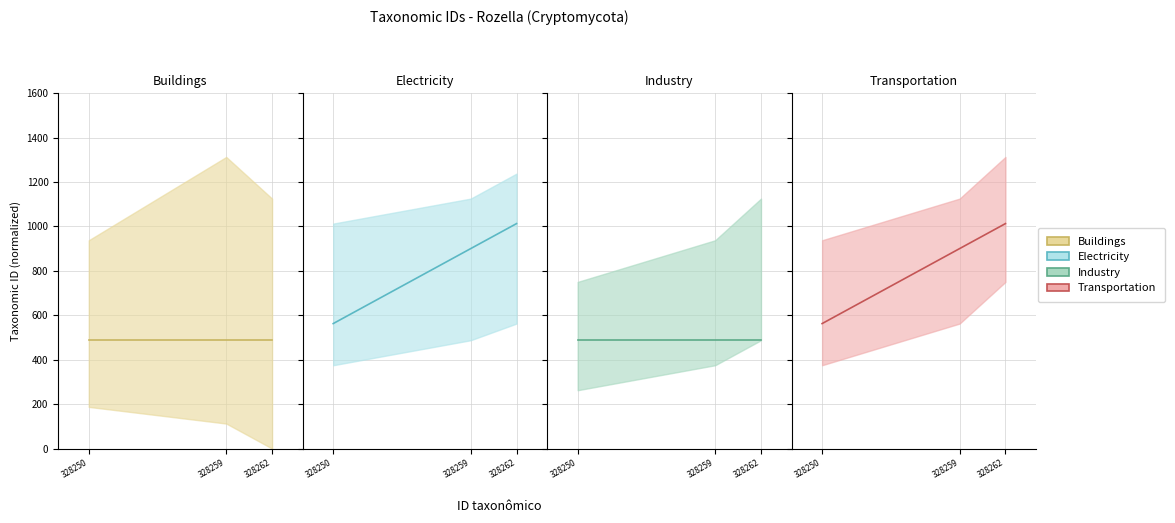

Where is Transportation nearest to the value 787?

328259